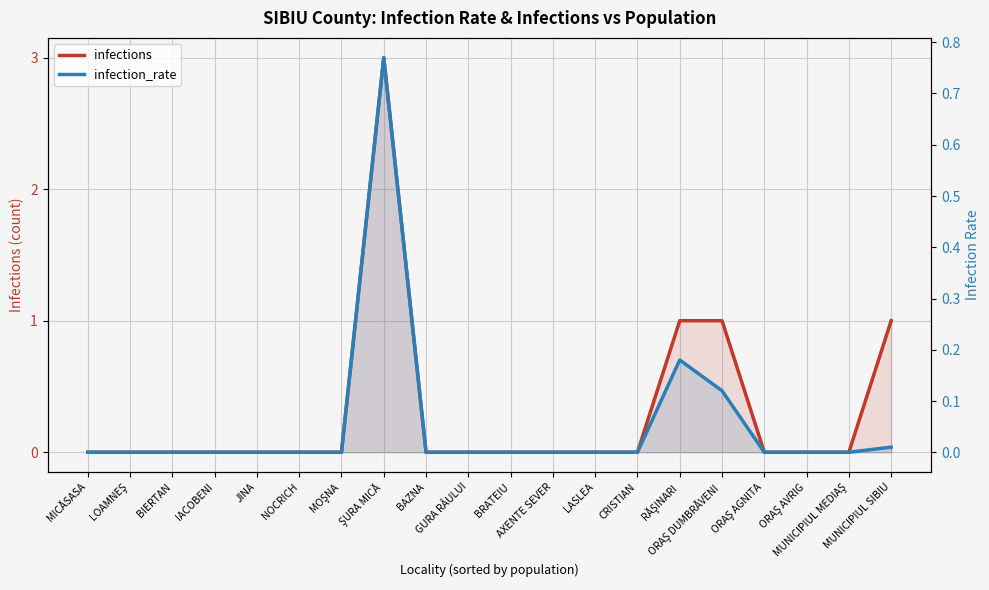

The value of infections at LOAMNEŞ is 1.8. True or false?

False